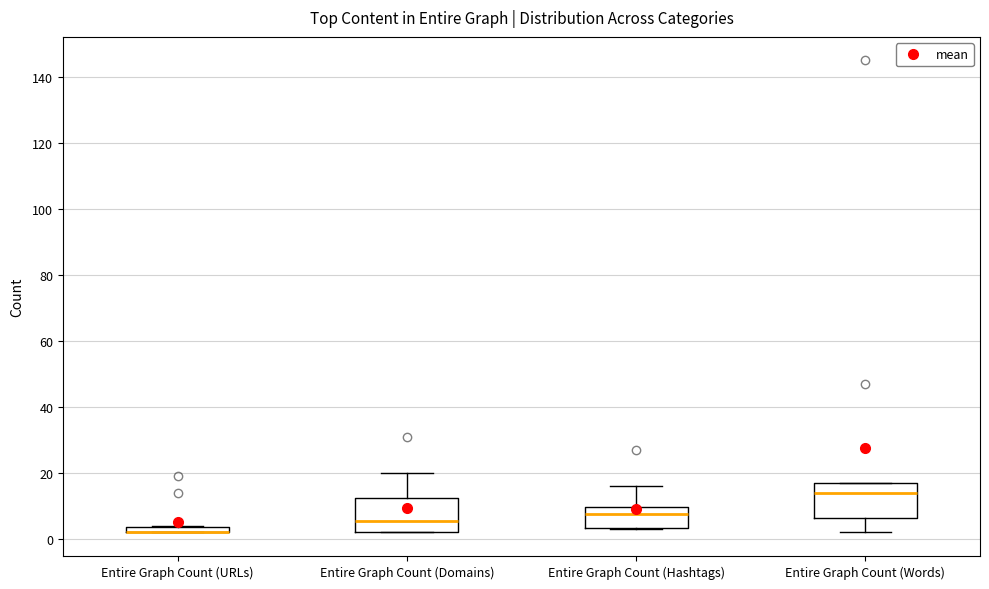

Where does the upper whisker of the box for Entire Graph Count (Hashtags) end on the y-axis? The values are not printed on the chart, so give them approximately, as read against the axis.

16